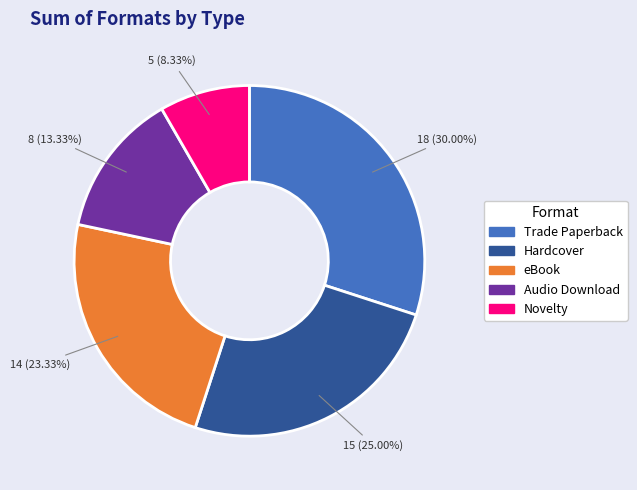

True or false: Audio Download accounts for 13% of the total.

True